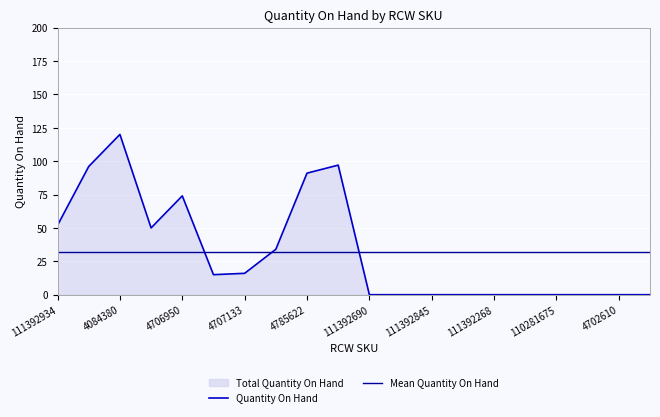

How many categories are shown in the chart?

20